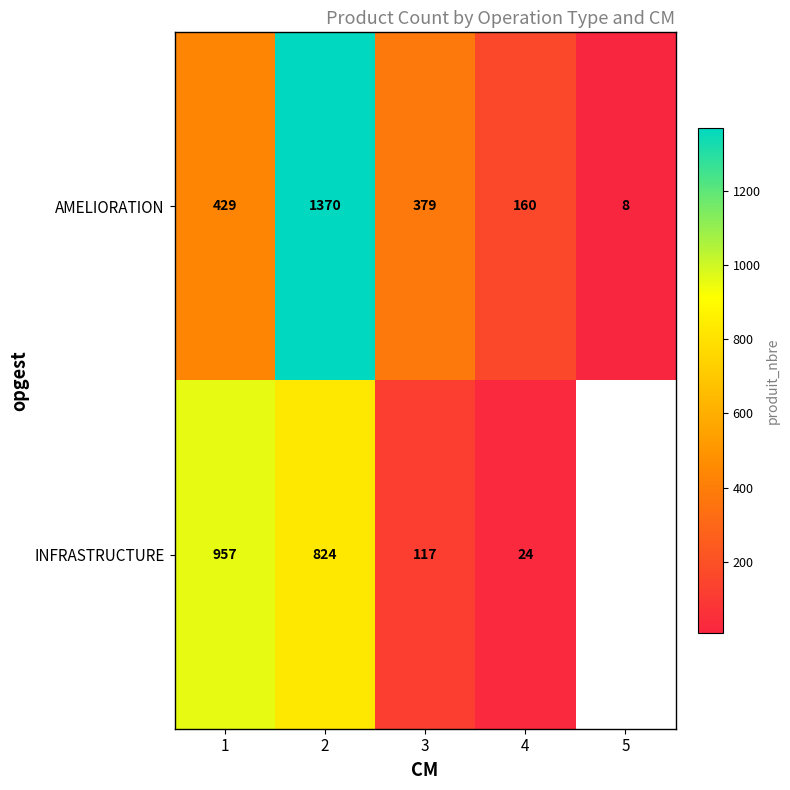

How many series are shown in this chart?

2